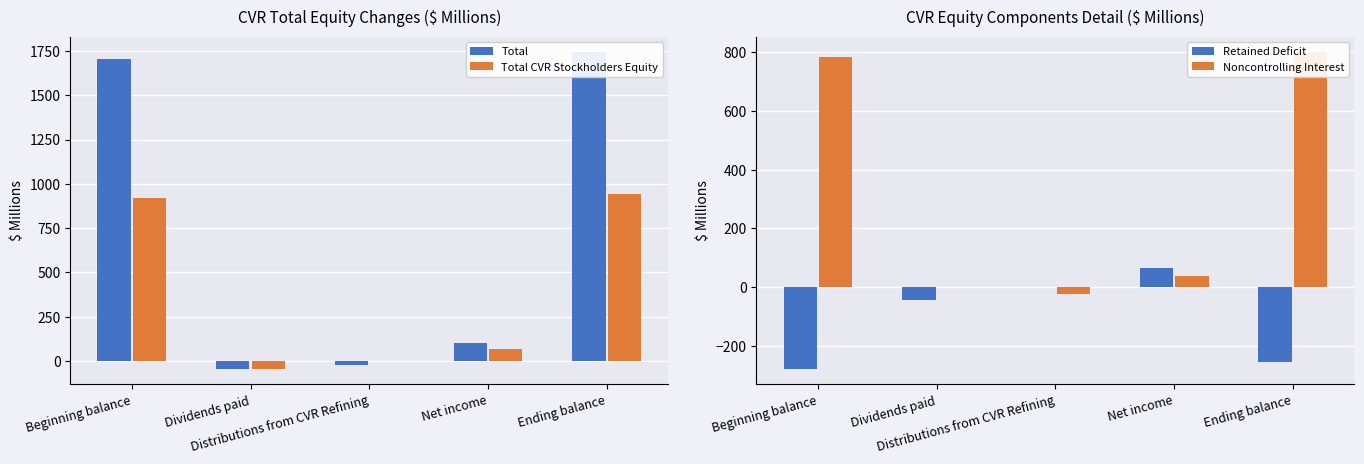

Reading left to right, transcribe all the data shown in this chart.

Total: 1704.0	-43.4	-22.6	103.6	1741.6
Total CVR Stockholders Equity: 918.8	-43.4	0.0	66.2	941.6
Retained Deficit: -277.4	-43.4	0.0	66.2	-254.6
Noncontrolling Interest: 785.2	0.0	-22.6	37.4	800.0